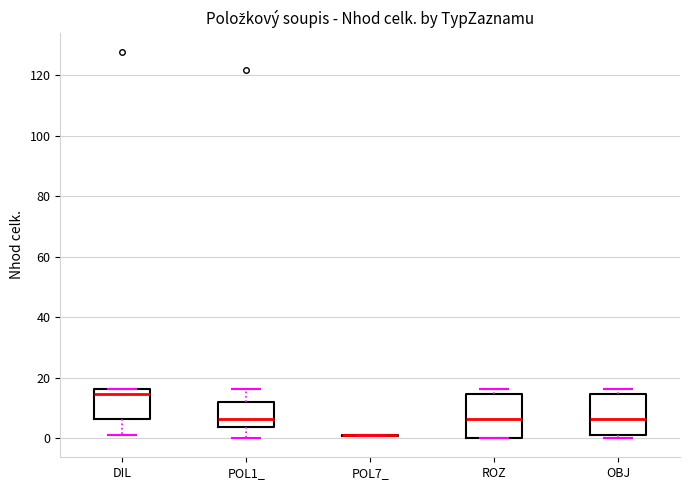

Reading left to right, transcribe this box plot: for each box, give where its median line is, the range the box spans, and where its two whiskers end, as read against the y-axis. The values are not printed on the chart, so give them approximately, as read against the axis.

DIL: median 14, box 6 to 16, whiskers 0 to 16
POL1_: median 6, box 4 to 12, whiskers 0 to 16
POL7_: box collapsed to a line at 0, whiskers 0 to 2
ROZ: median 6, box 0 to 14, whiskers 0 to 16
OBJ: median 6, box 0 to 14, whiskers 0 (just below the box's lower edge) to 16